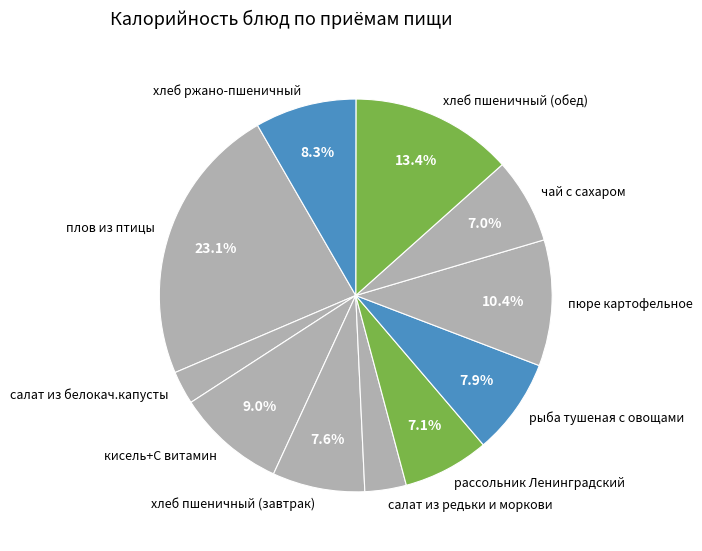

Do салат из редьки и моркови and чай с сахаром together represent more than half of the pie?

No